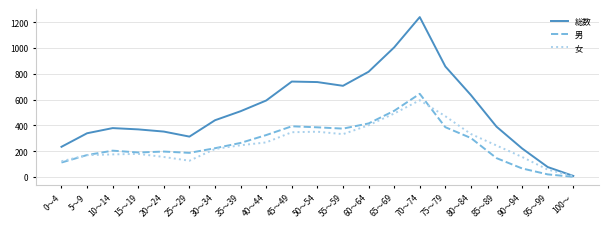

The 女 series shows 139 at 35～39. True or false?

False